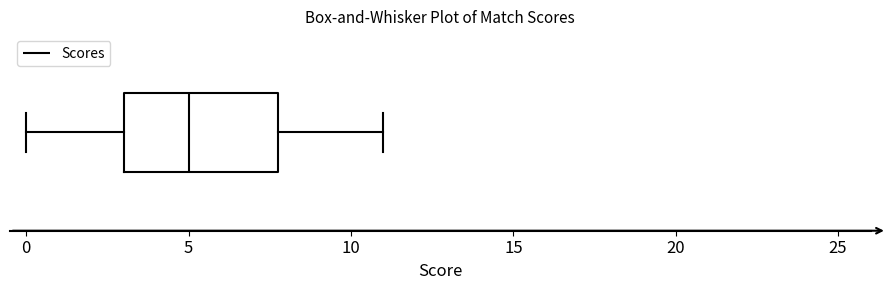

Read this box plot against the x-axis: the position of the median line, the range covered by the box, and the ends of both whiskers. The values are not printed on the chart, so give them approximately, as read against the axis.

median 5, box 3 to 8, whiskers 0 to 11